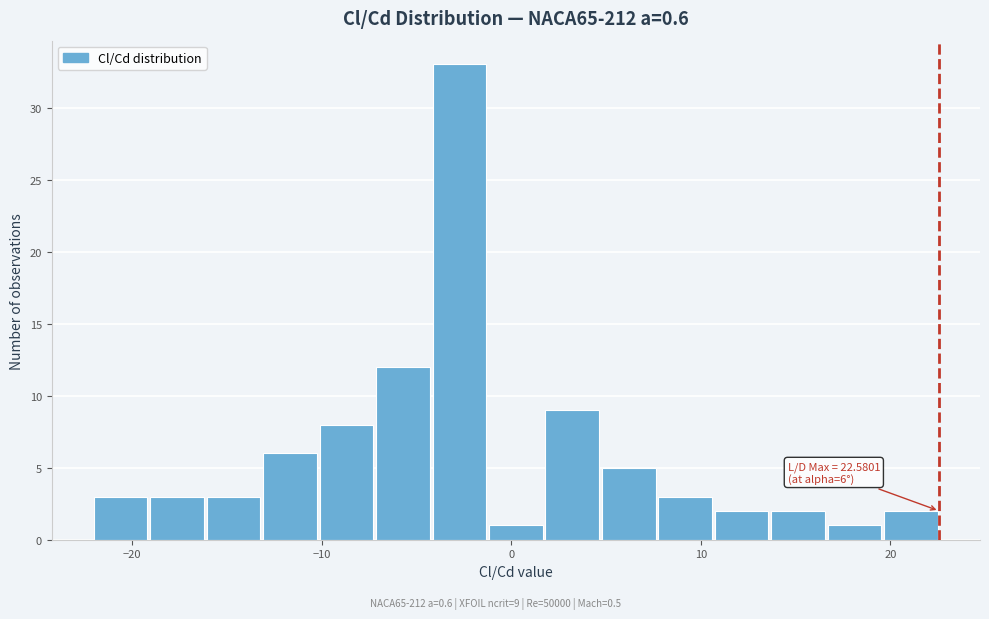

Around what value on the x-axis is the tallest bar? Give the approximate position of its centre, as read against the axis.

-3